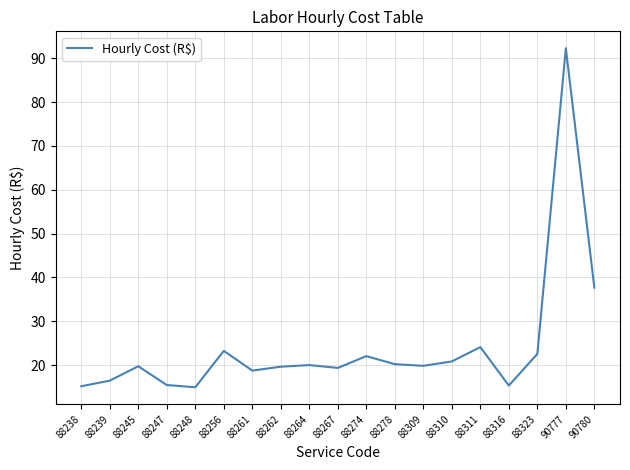

Which has a higher value, 90777 or 88274?

90777